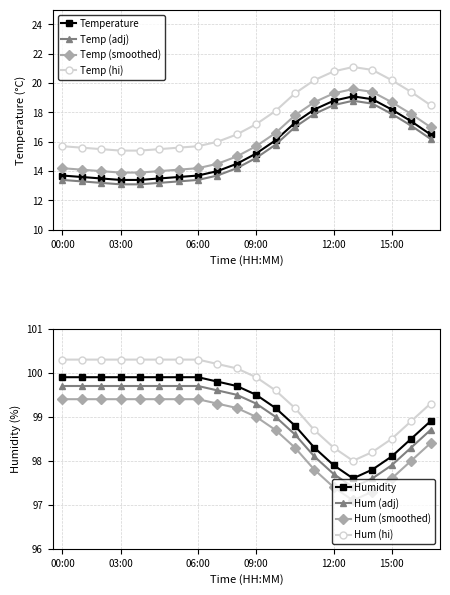

Which series has the widest spread of values?

temperature